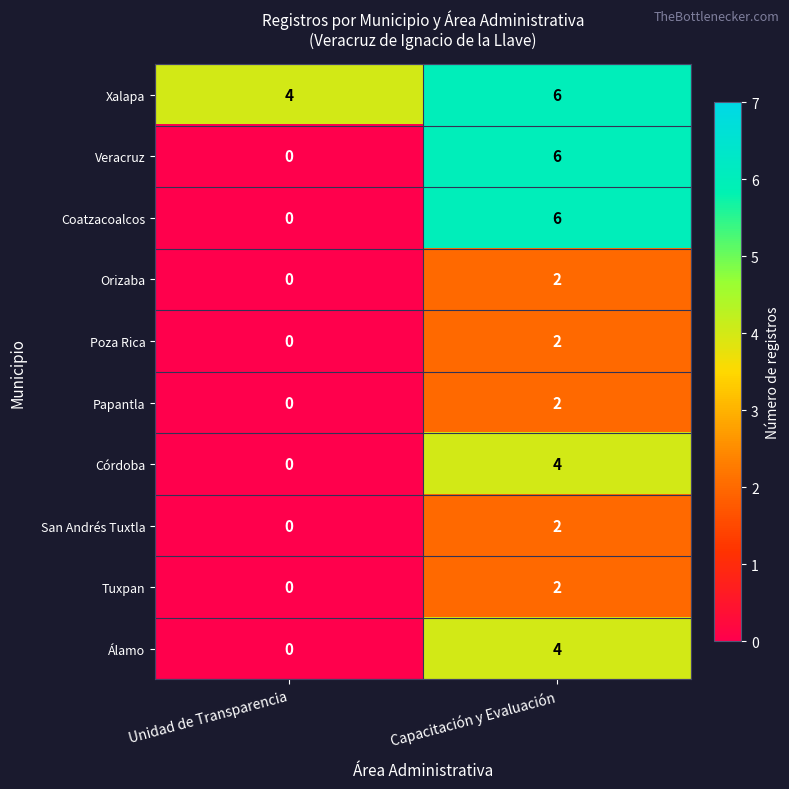

Which series has the largest total across all categories?

Xalapa